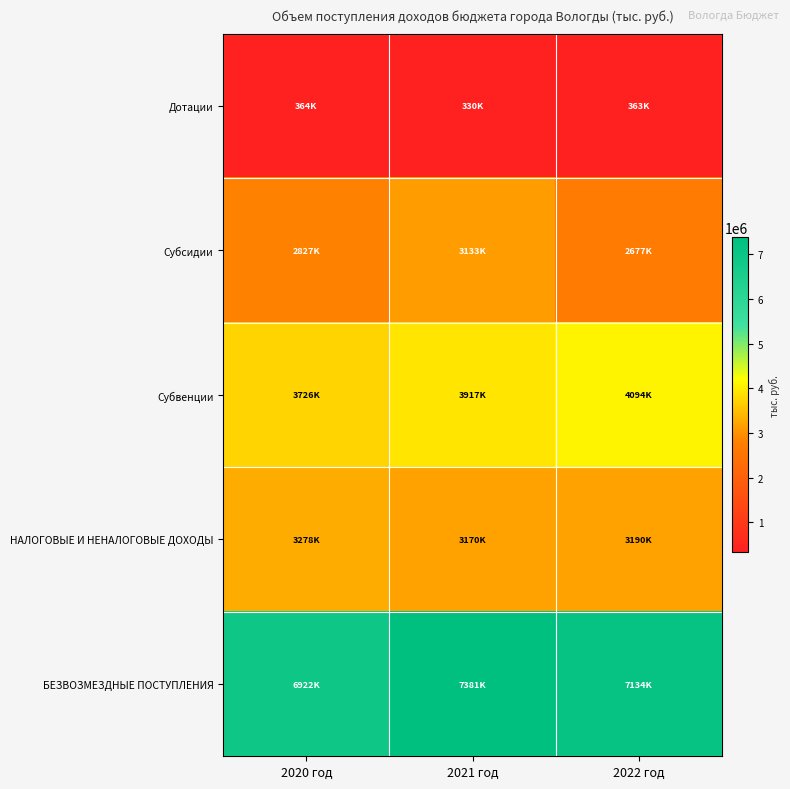

Reading right to left, list all the values displayed in this chart.

Дотации: 2022 год=362710.8	2021 год=330213.6	2020 год=364461.1
Субсидии: 2022 год=2676796.4	2021 год=3133486.7	2020 год=2827087.9
Субвенции: 2022 год=4093783.9	2021 год=3916906.7	2020 год=3726453.6
НАЛОГОВЫЕ И НЕНАЛОГОВЫЕ ДОХОДЫ: 2022 год=3189675.3	2021 год=3169986.8	2020 год=3278240.3
БЕЗВОЗМЕЗДНЫЕ ПОСТУПЛЕНИЯ: 2022 год=7133871.1	2021 год=7381187.1	2020 год=6922069.5